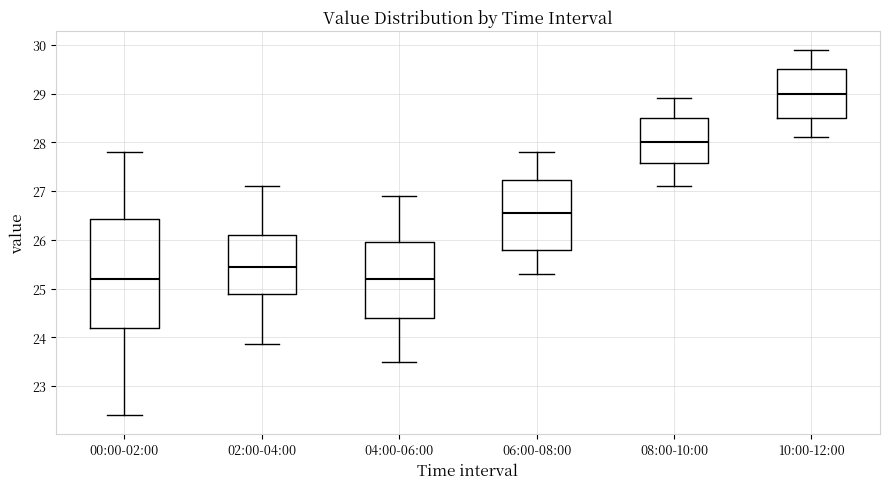

Where does the lower whisker of the box for 10:00-12:00 end on the y-axis? The values are not printed on the chart, so give them approximately, as read against the axis.

28.1